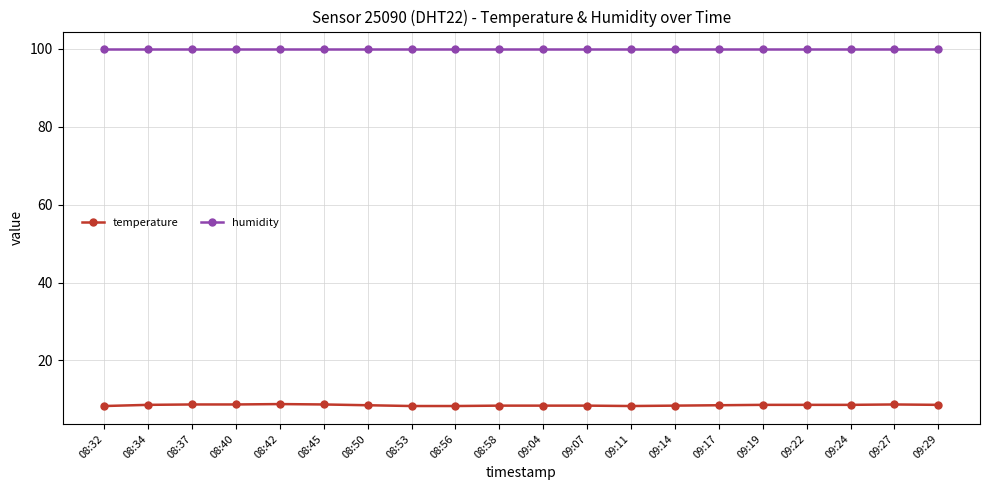

What is the label of the 19th point from the right?

08:34